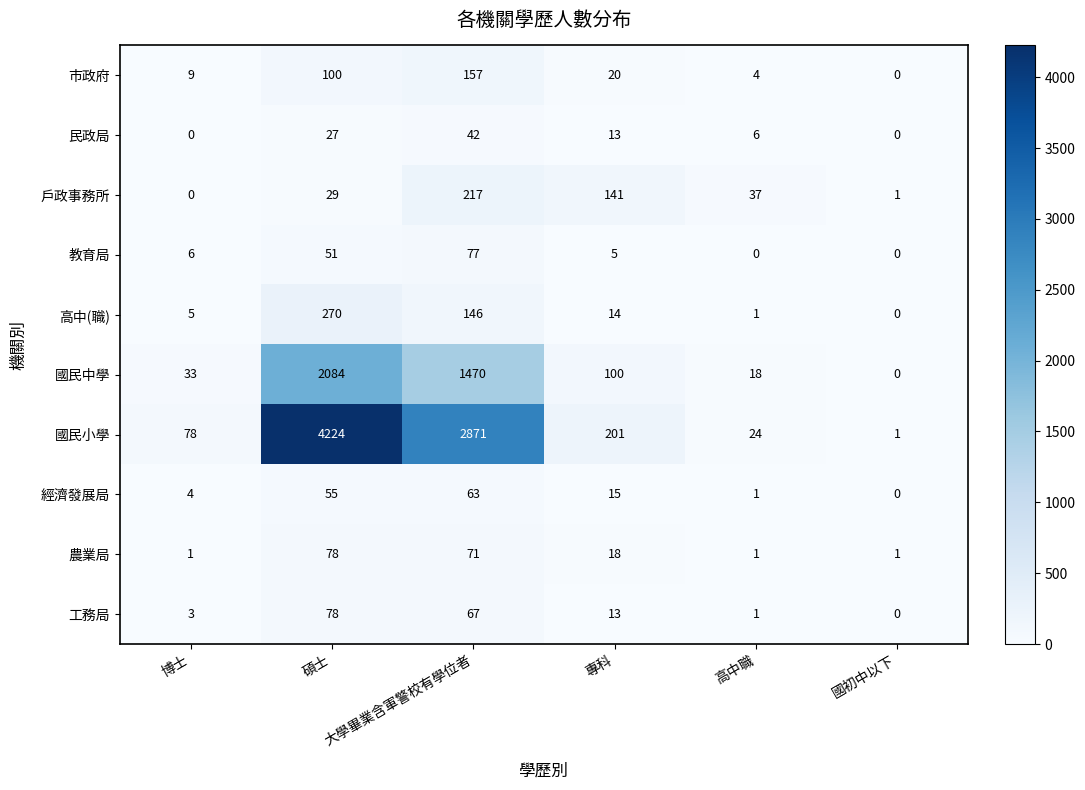

Which series has the widest spread of values?

國民小學